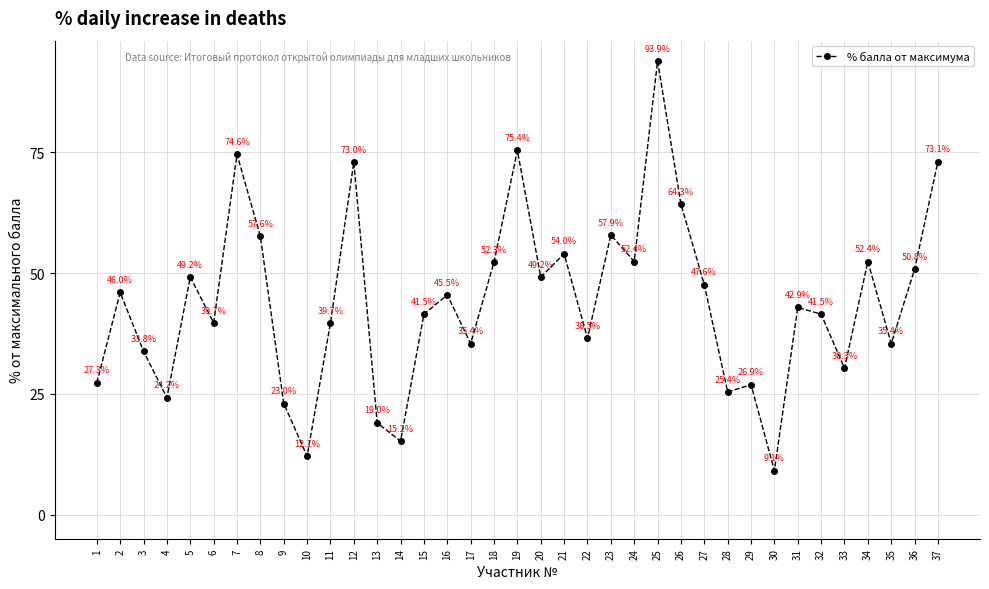

What is the value of the 21st point from the left?

54.0